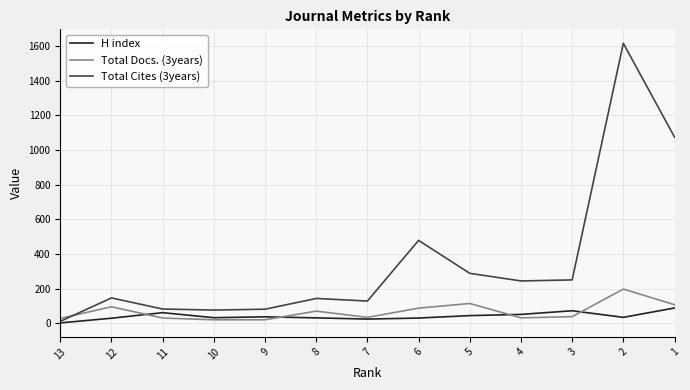

Reading right to left, extract all data points from this chart.

H index: 89	35	73	52	45	31	25	32	38	33	62	30	3
Total Docs. (3years): 108	198	39	32	115	88	35	71	21	21	31	96	29
Total Cites (3years): 1075	1616	251	245	289	479	129	144	82	77	83	147	12